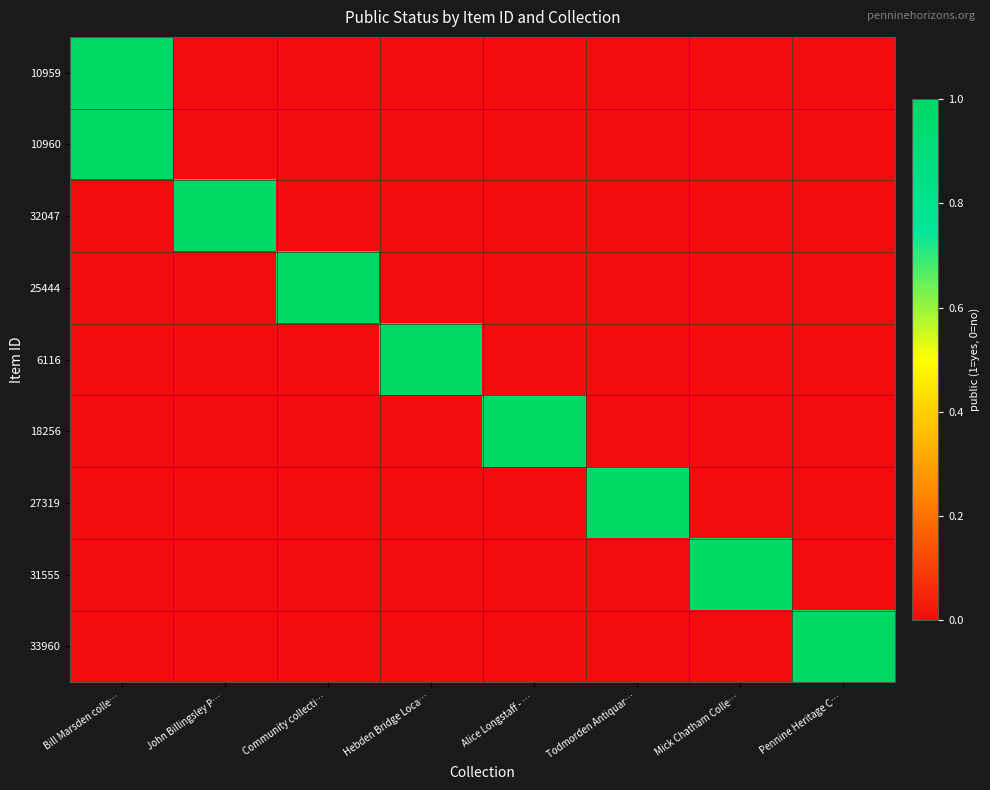

At which category is the sum across all series the highest?

Bill Marsden colle…